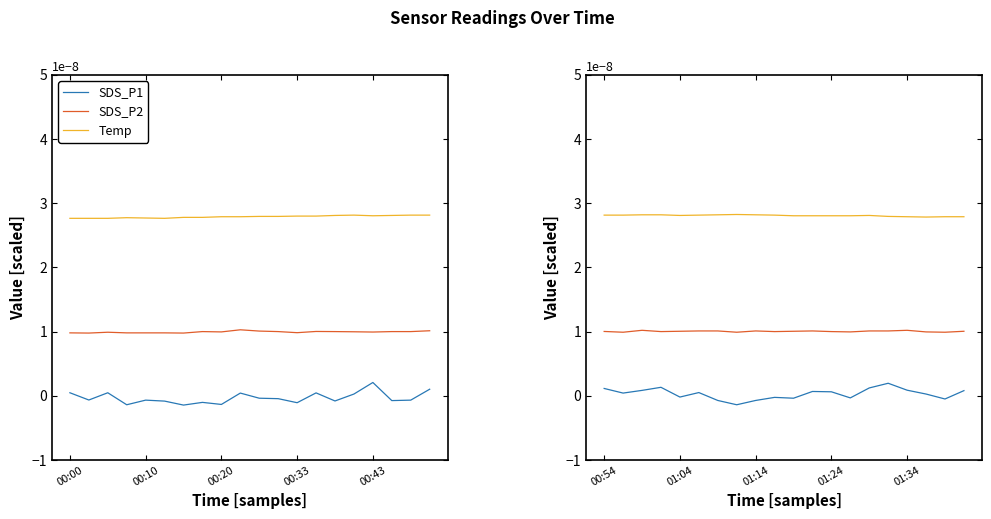

The value of SDS_P2 at 10 is 0.0. True or false?

False